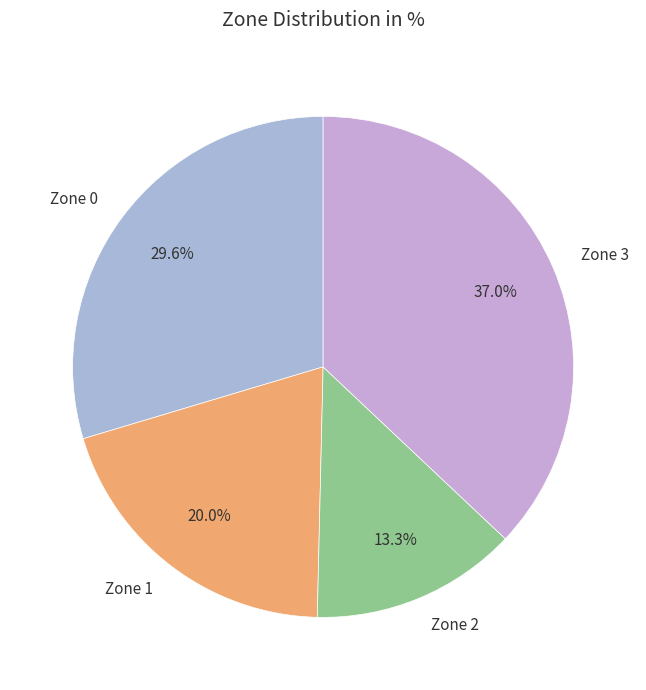

How much of the chart is everything except Zone 2?

86.7%